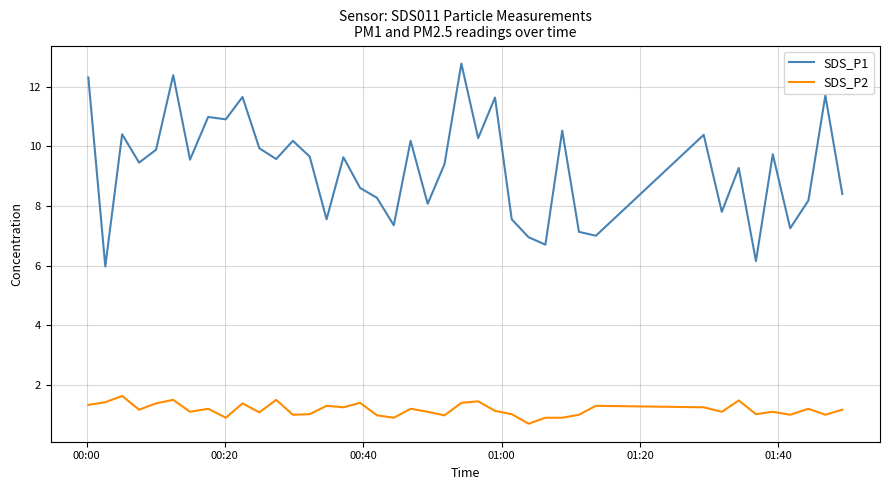

Rank the series by their average value, from highest to lowest.

SDS_P1, SDS_P2